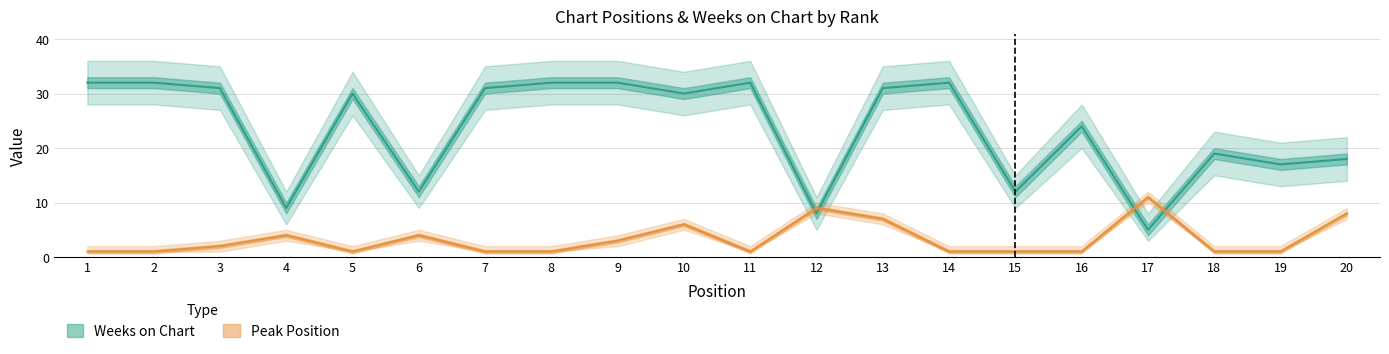

The value of Peak Position at 14 is 1. True or false?

True